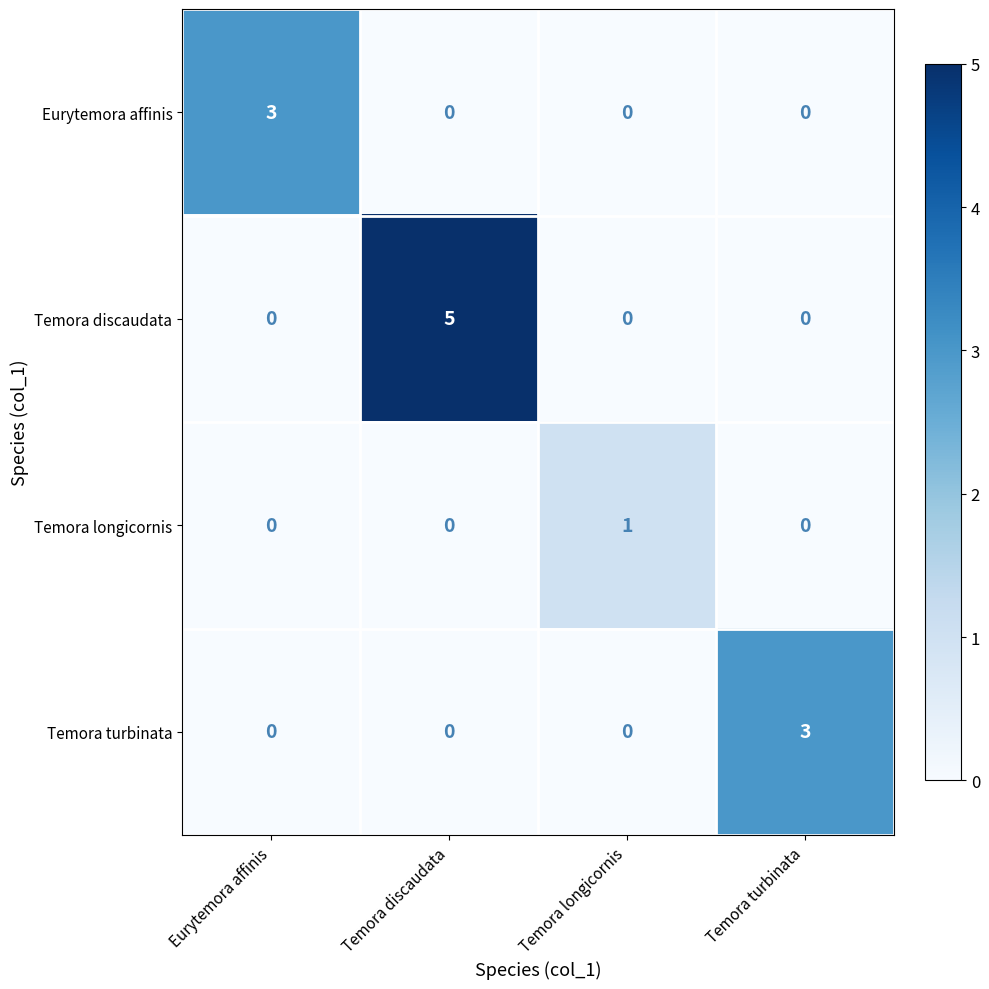

What is the total value across all series at Eurytemora affinis?

3